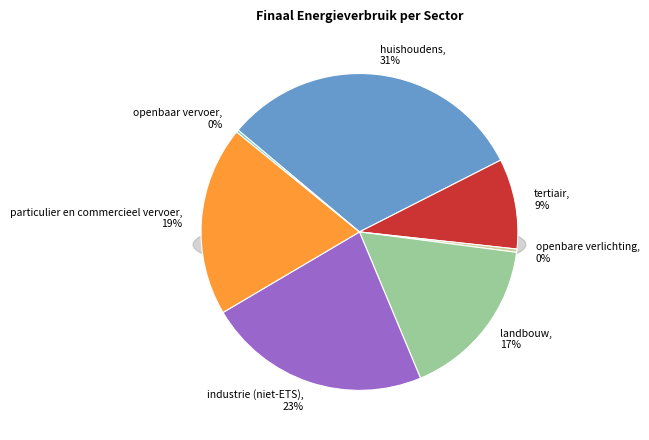

To the nearest percent, what is the difference between the largest and smallest slice percentages?

31%